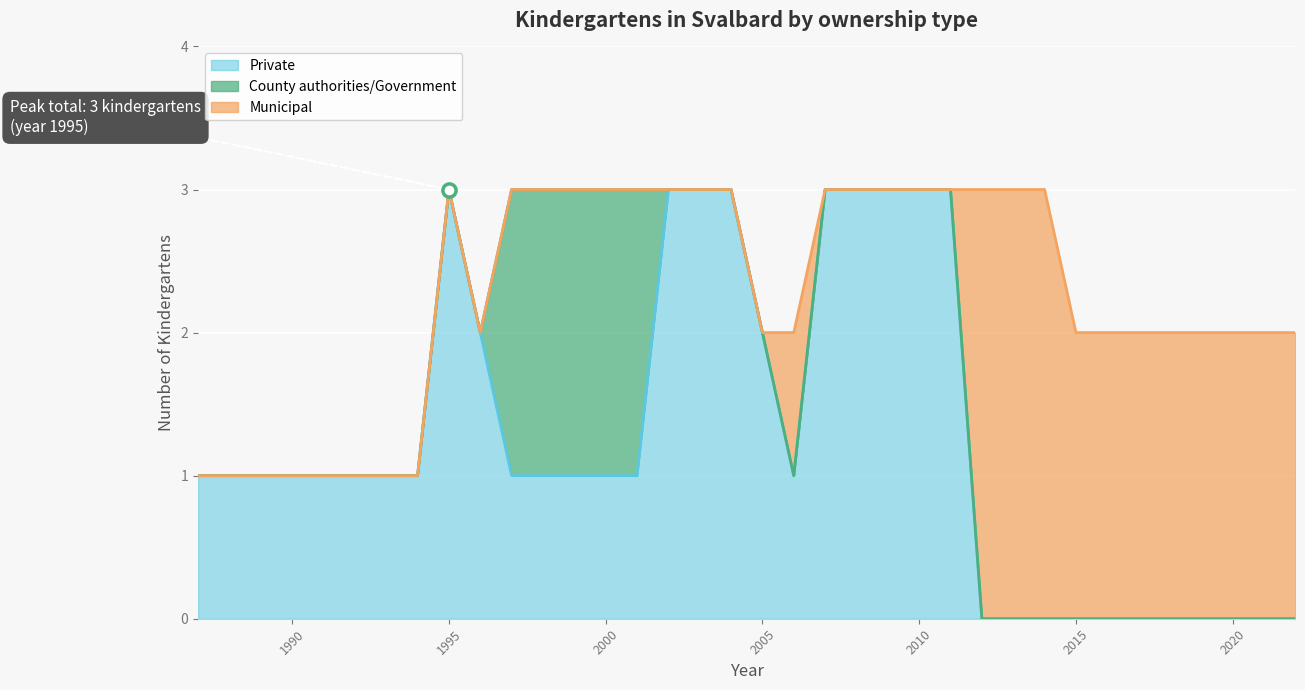

What are all the series names shown in the legend?

Private, County authorities/Government, Municipal